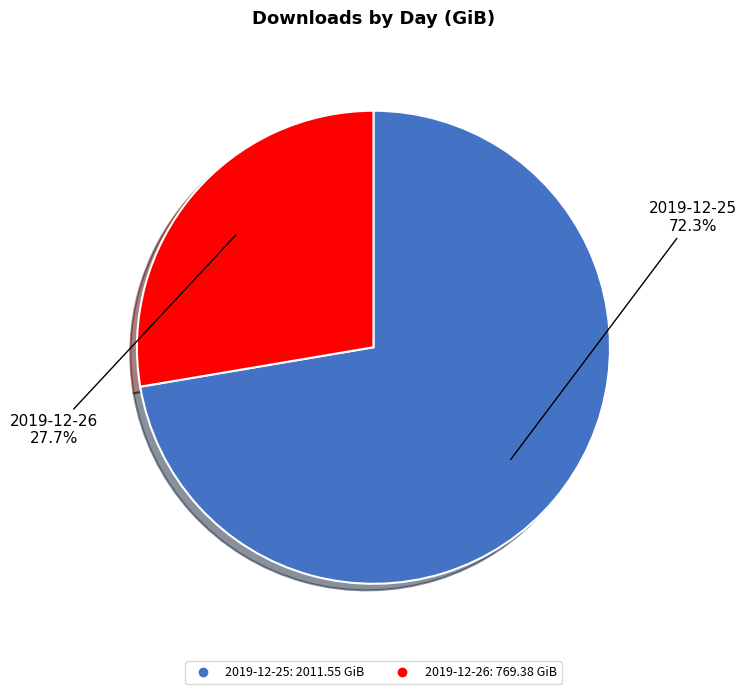

Combined, do 2019-12-26 and 2019-12-25 account for over 50%?

Yes